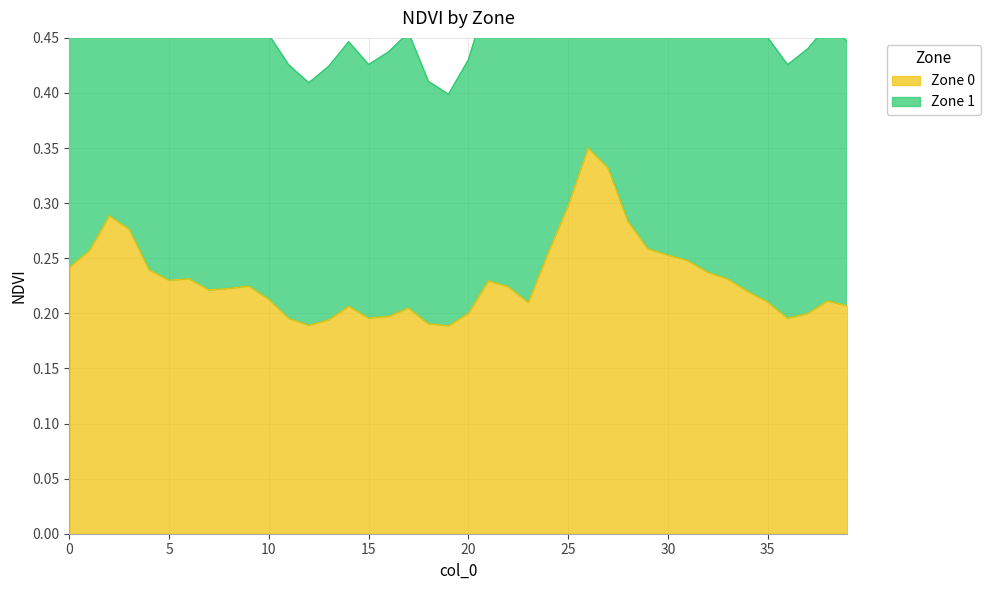

The value of Zone 0 at 23 is 0.1. True or false?

False